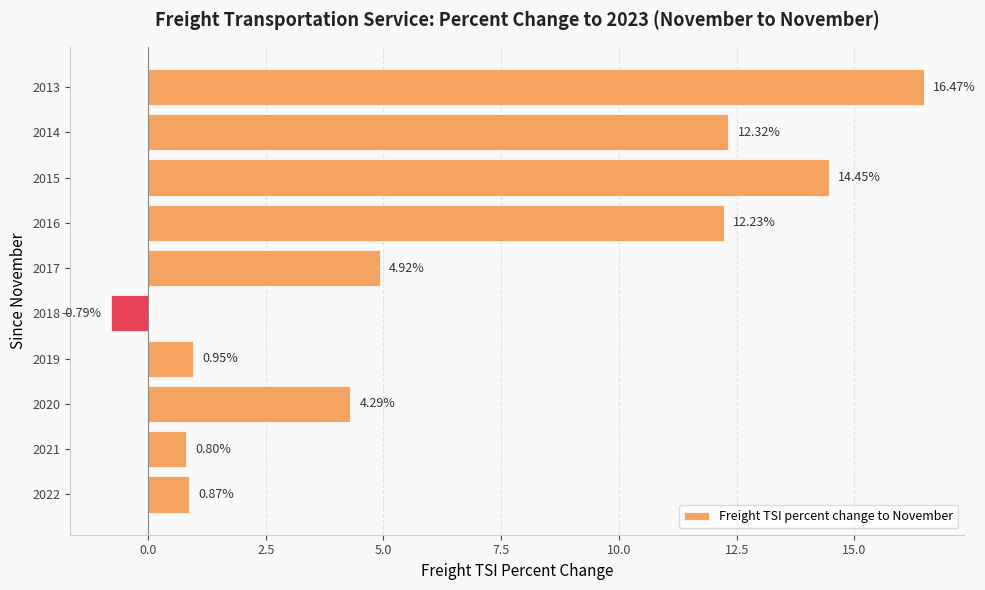

How many positive values are there?

9